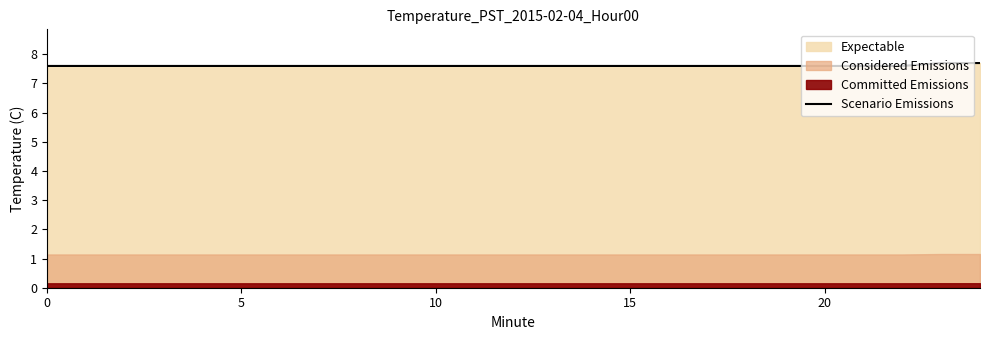

The chart shows a value of 7.6 at 15. True or false?

True